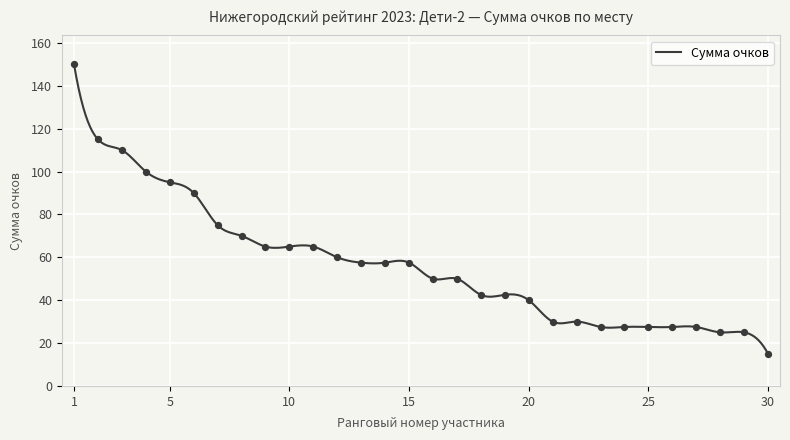

What is the ratio of the value at 29 to the value at 5?

0.3